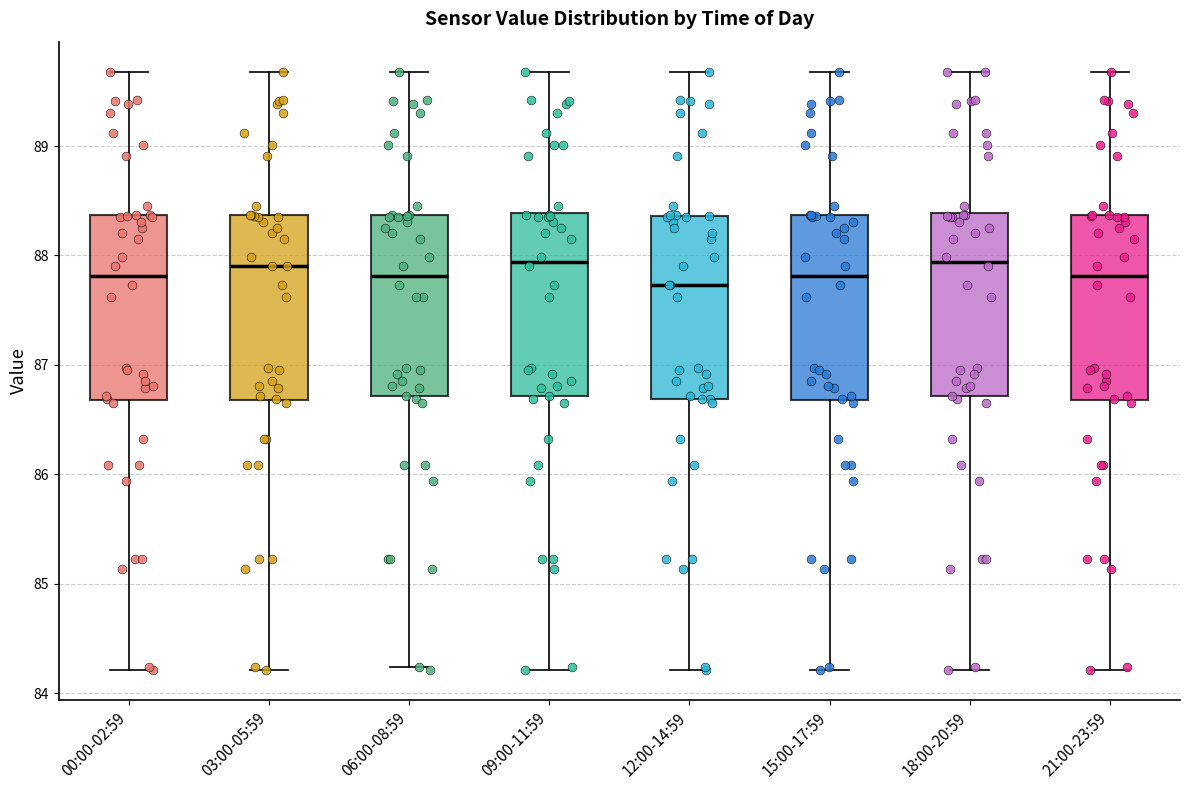

Reading left to right, transcribe this box plot: for each box, give where its median line is, the range the box spans, and where its two whiskers end, as read against the y-axis. The values are not printed on the chart, so give them approximately, as read against the axis.

00:00-02:59: median 87.8, box 86.7 to 88.4, whiskers 84.2 to 89.7
03:00-05:59: median 87.9, box 86.7 to 88.4, whiskers 84.2 to 89.7
06:00-08:59: median 87.8, box 86.7 to 88.4, whiskers 84.2 to 89.7
09:00-11:59: median 87.9, box 86.7 to 88.4, whiskers 84.2 to 89.7
12:00-14:59: median 87.7, box 86.7 to 88.4, whiskers 84.2 to 89.7
15:00-17:59: median 87.8, box 86.7 to 88.4, whiskers 84.2 to 89.7
18:00-20:59: median 87.9, box 86.7 to 88.4, whiskers 84.2 to 89.7
21:00-23:59: median 87.8, box 86.7 to 88.4, whiskers 84.2 to 89.7